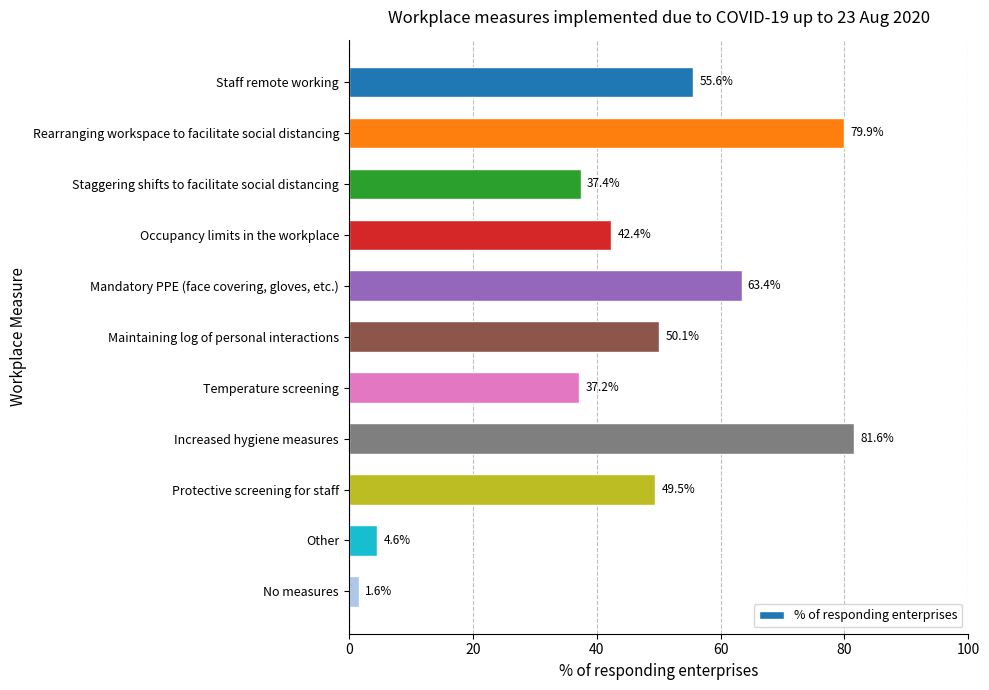

Are the bars horizontal?

Yes